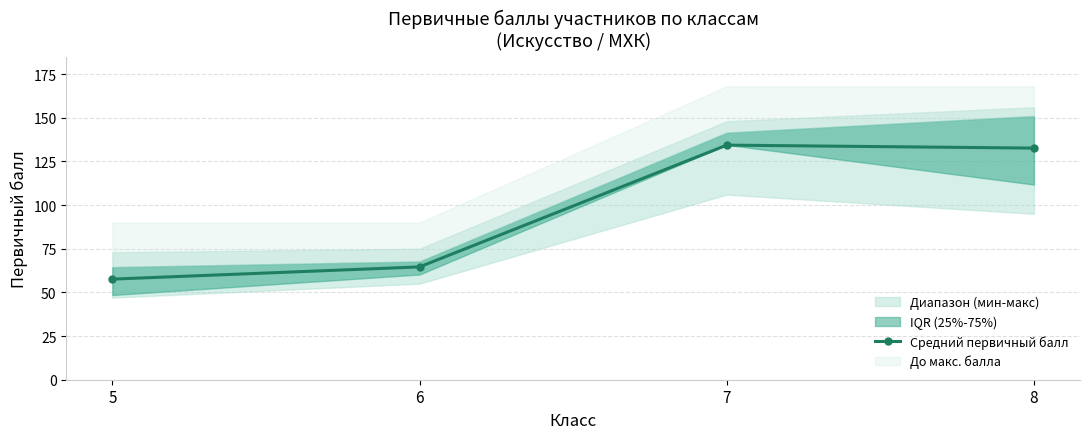

What is the maximum value shown in the chart?

134.3